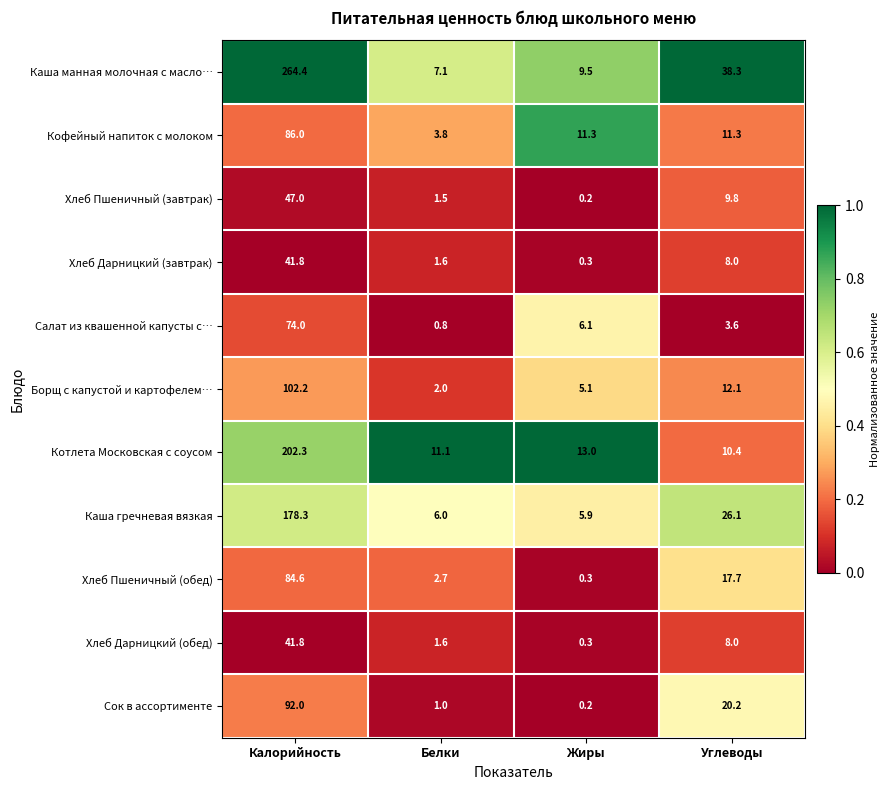

True or false: Котлета Московская с соусом has a value of 22.2 at Жиры.

False